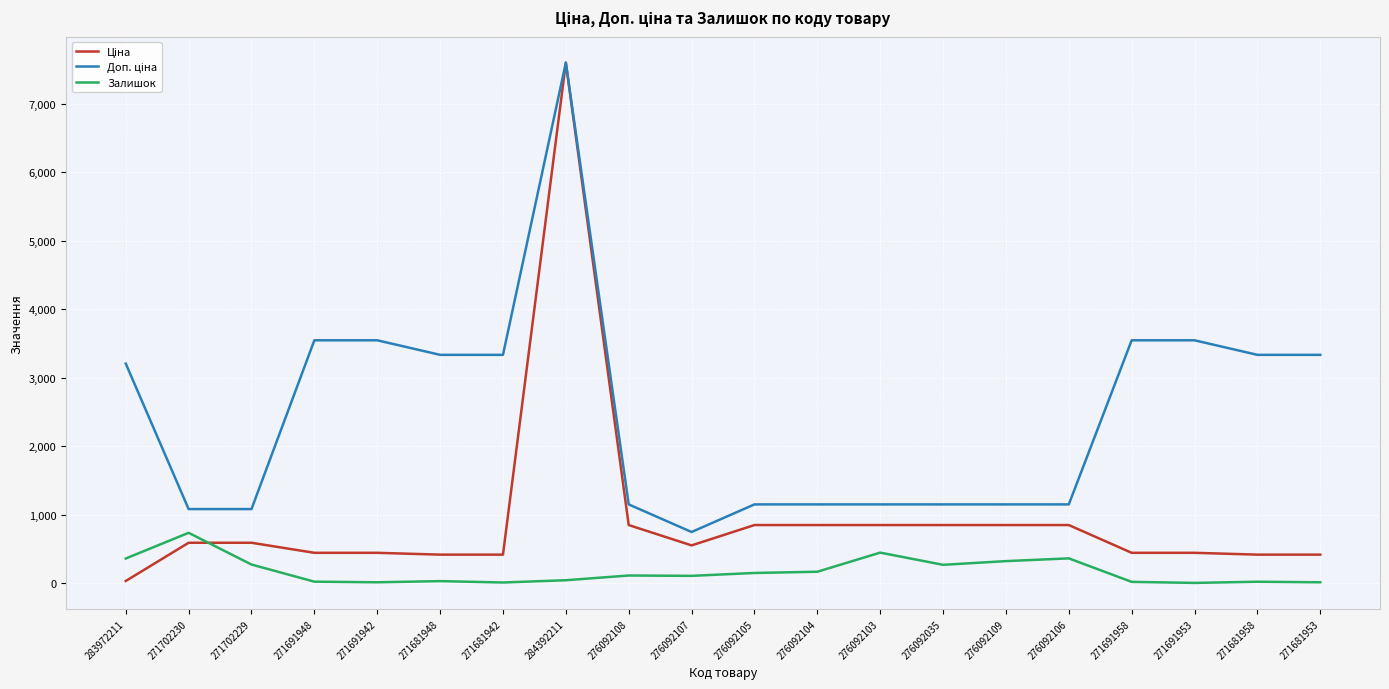

True or false: Залишок has a value of 735.0 at 271702230.

True